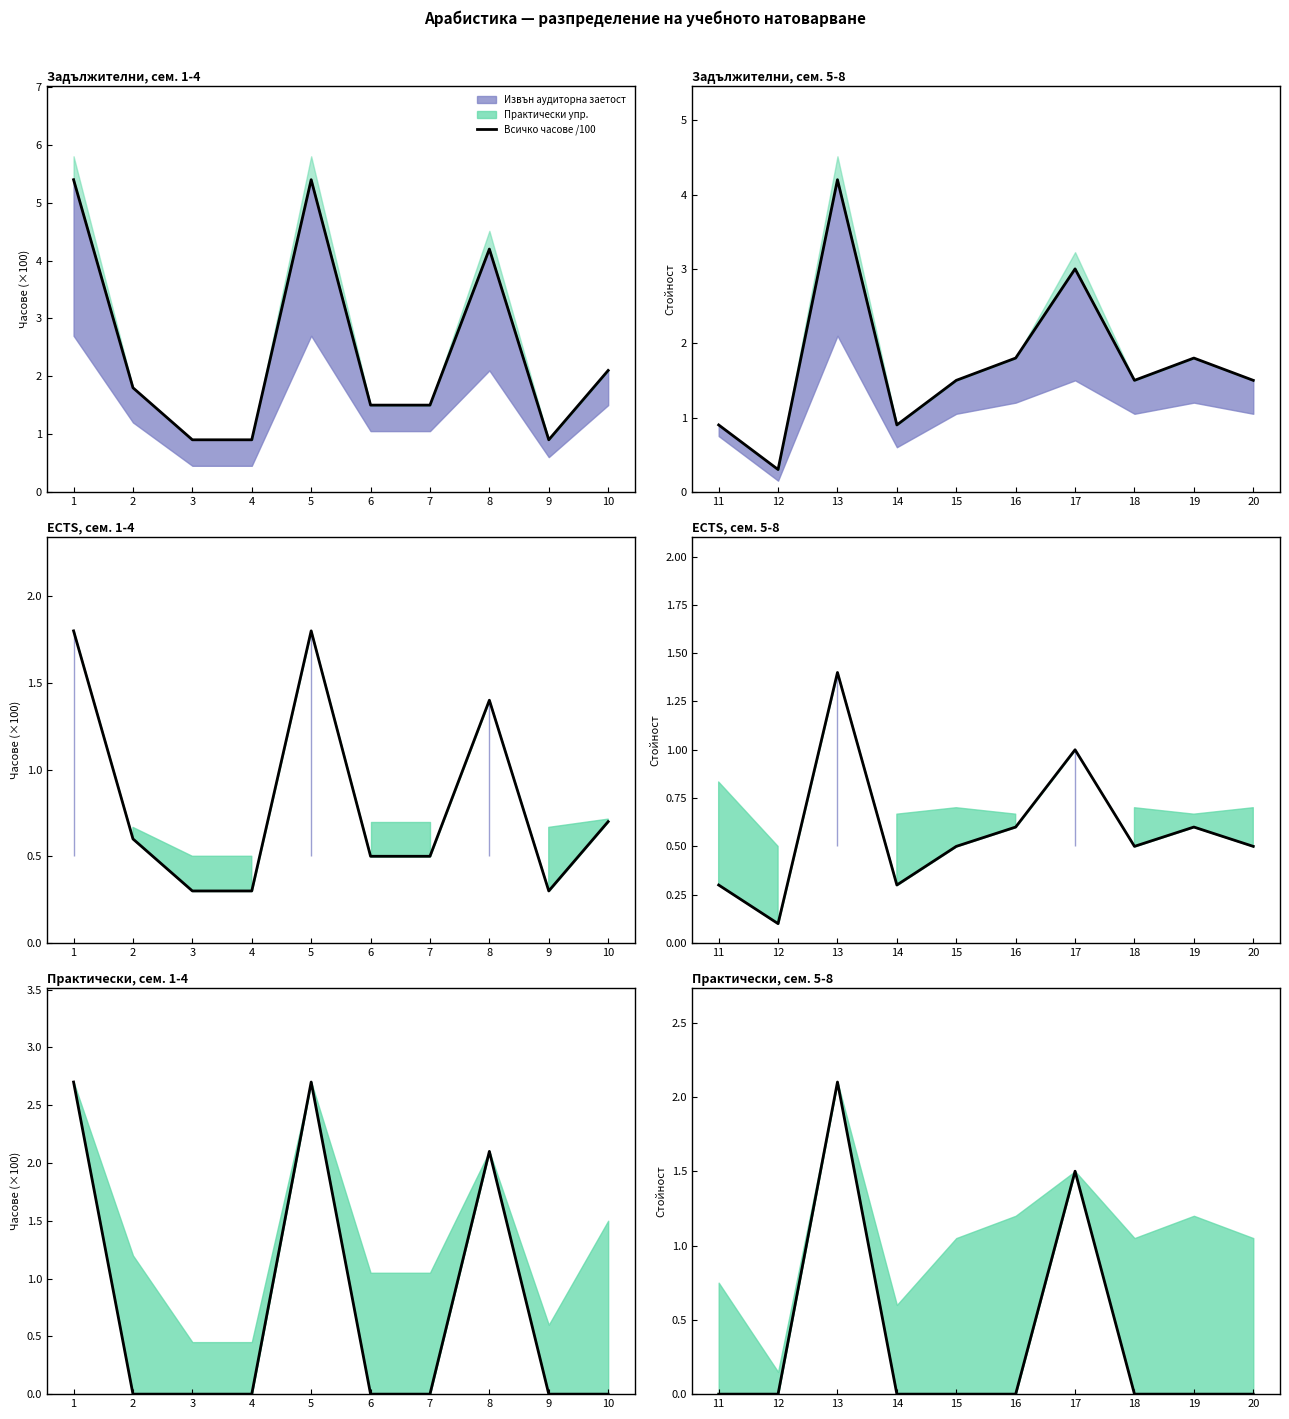

How many interior local peaks (higher than both neighbors) does the data have?

2